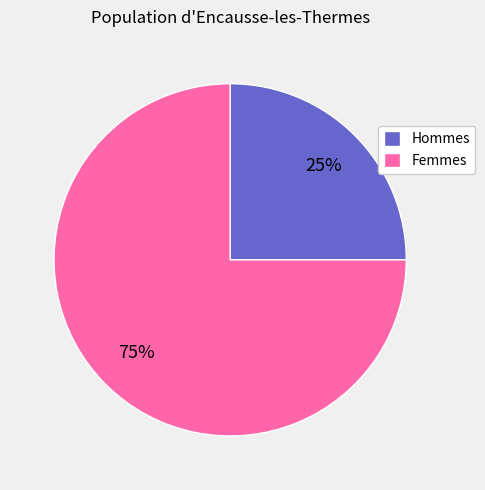

True or false: Hommes accounts for 38% of the total.

False